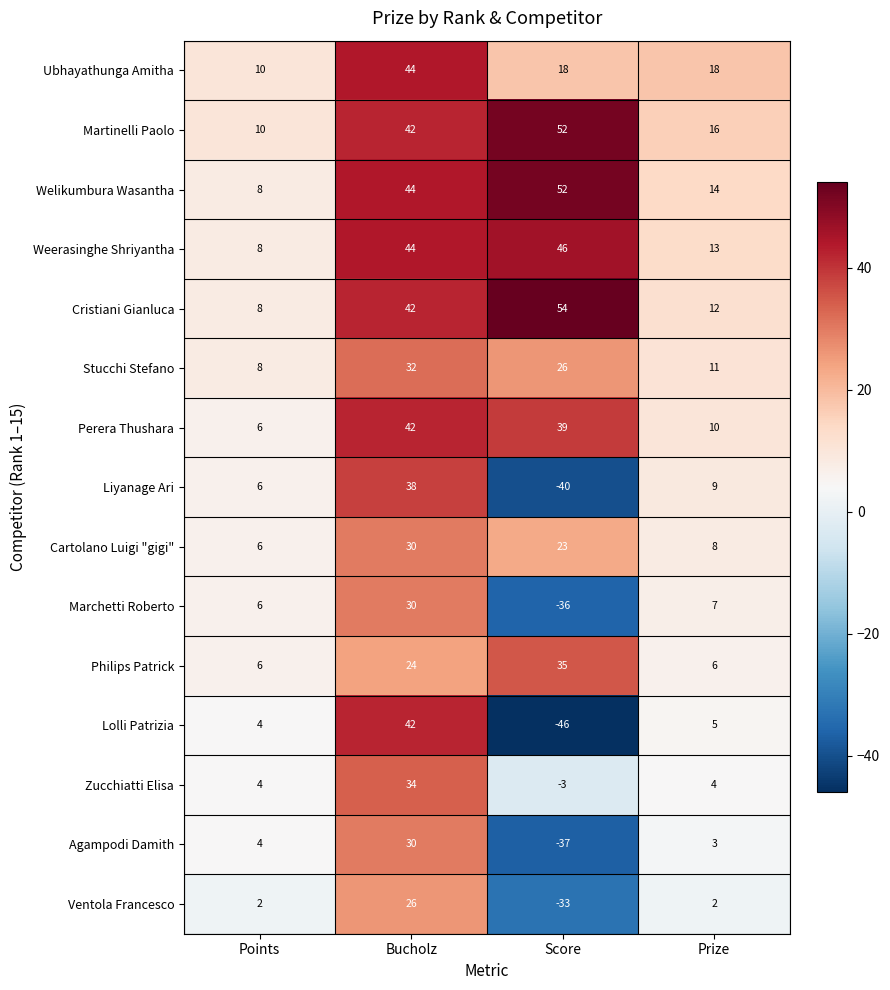

How many distinct data groups are displayed?

15